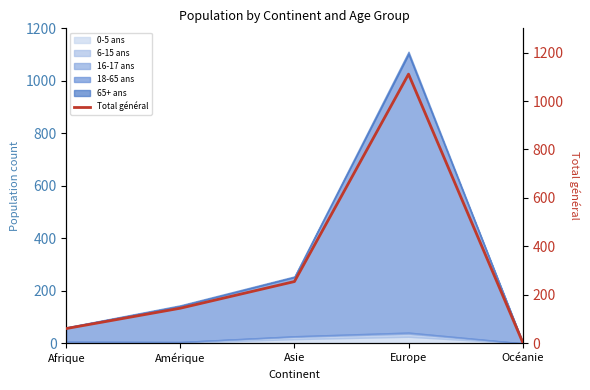

At which label is the value closest to 558?

Asie